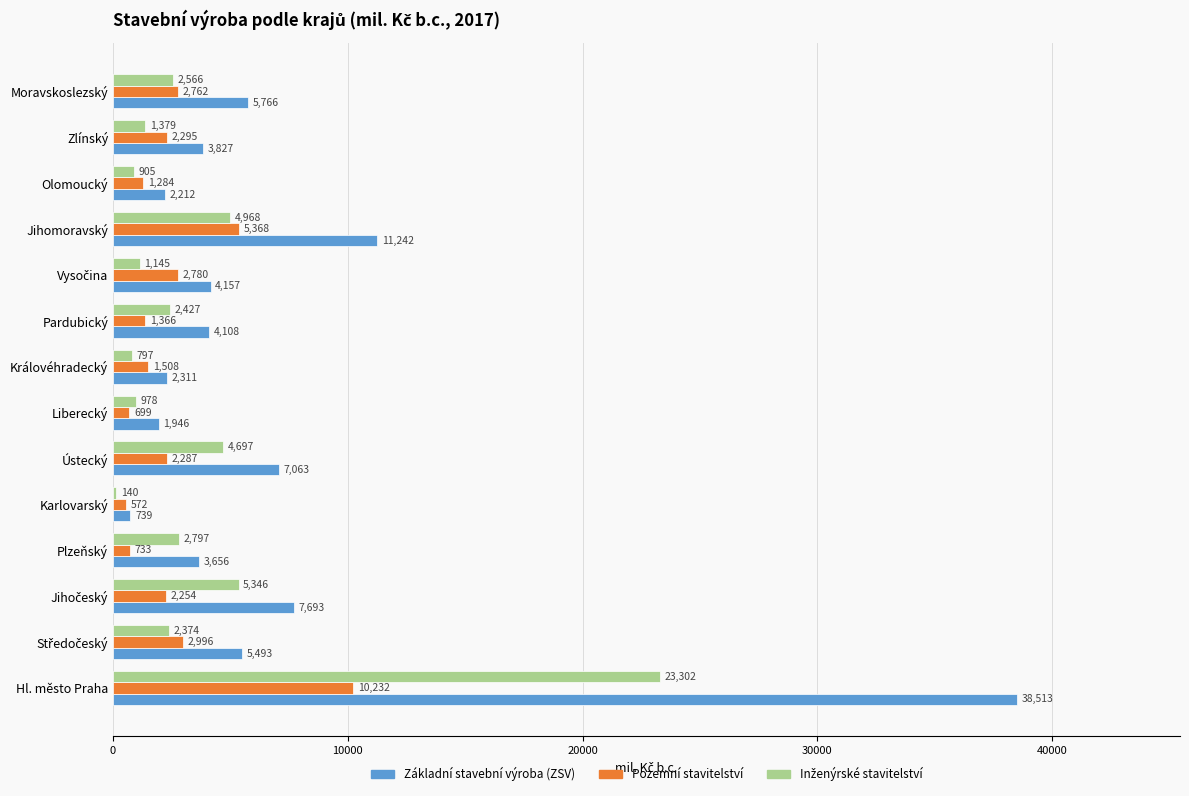

What is the spread (max minus min) of values at Plzeňský?

2923